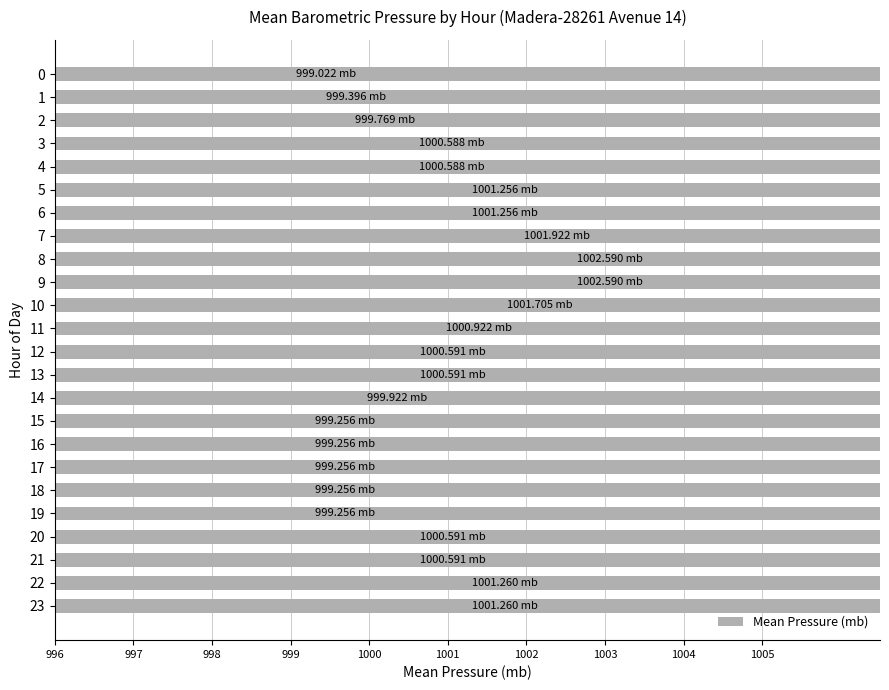

What is the sum of the values at 18 and 23?

2000.5